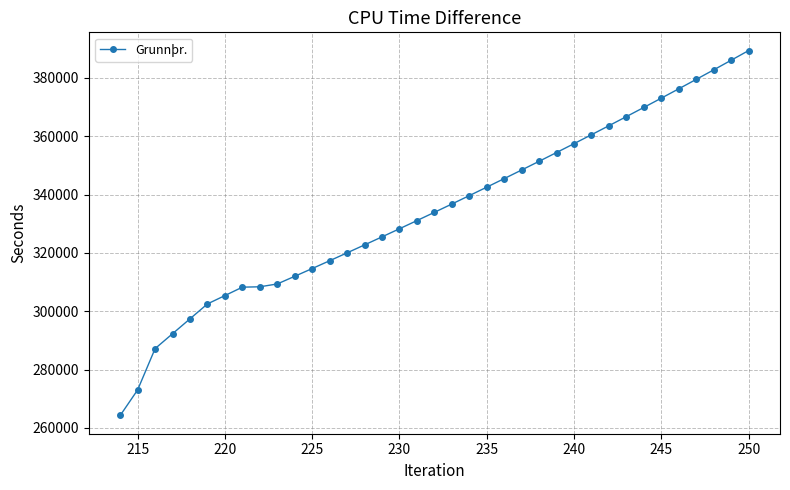

What is the value of the 4th point from the left?

292321.3